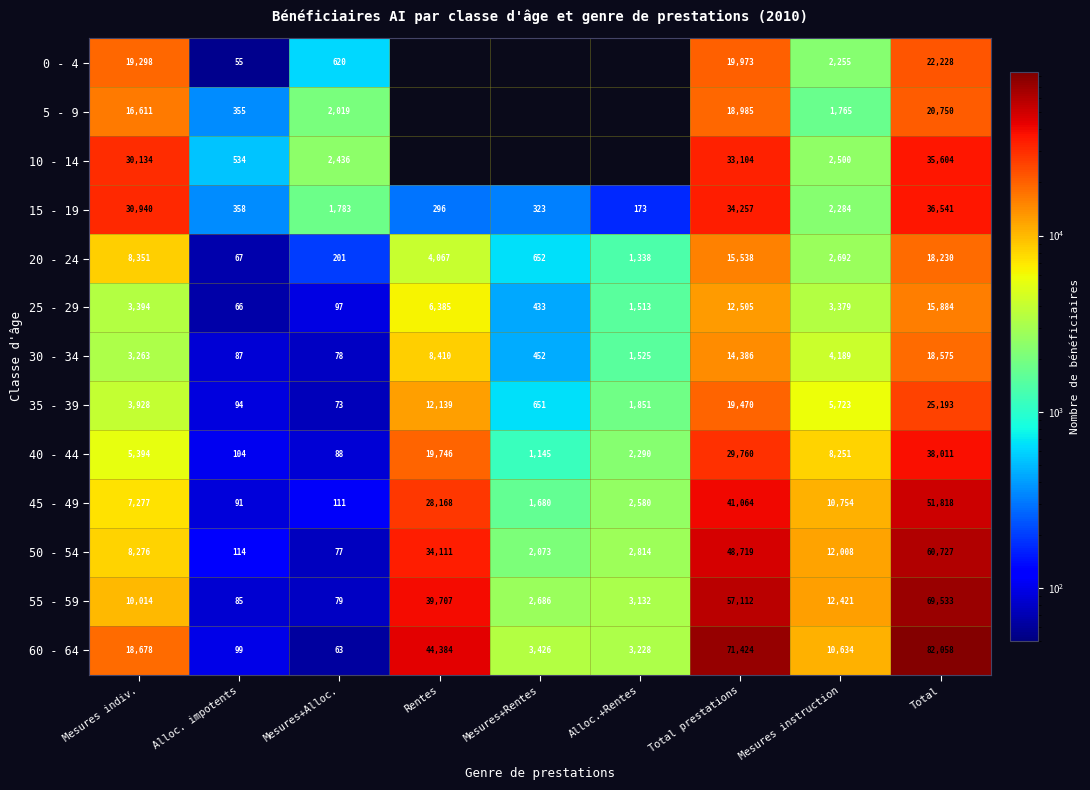

List the labels in order of 40 - 44 value, largest first.

Total, Total prestations, Rentes, Mesures instruction, Mesures indiv., Alloc.+Rentes, Mesures+Rentes, Alloc. impotents, Mesures+Alloc.